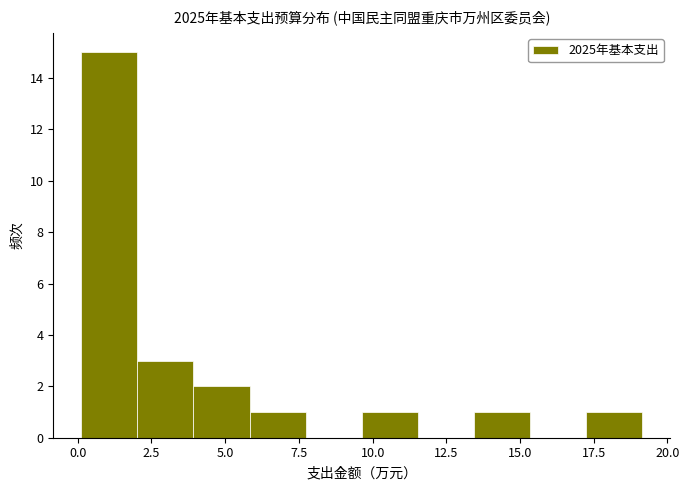

Read against the x-axis, roughly where is the centre of the tallest bar?

1.0